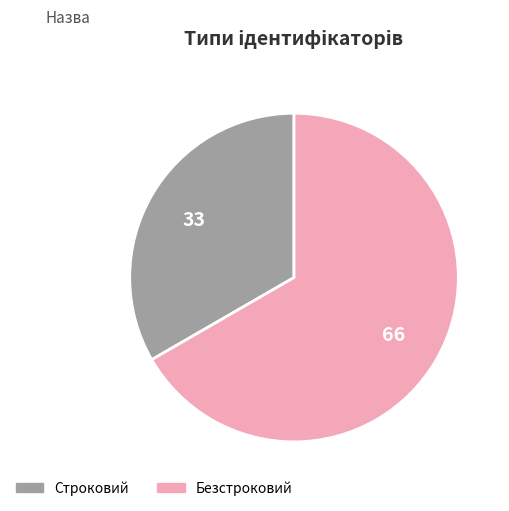

Which category has the smallest portion of the pie?

Строковий